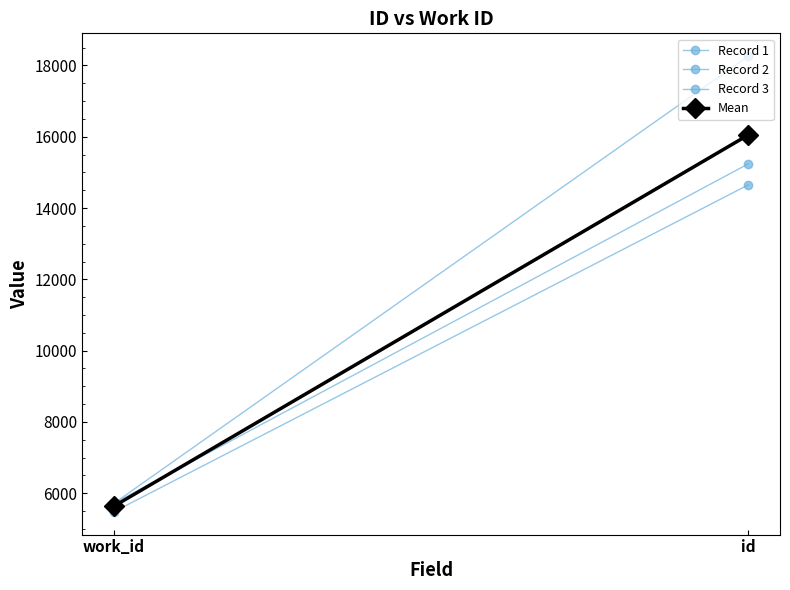

Count the number of data series in this chart.

4